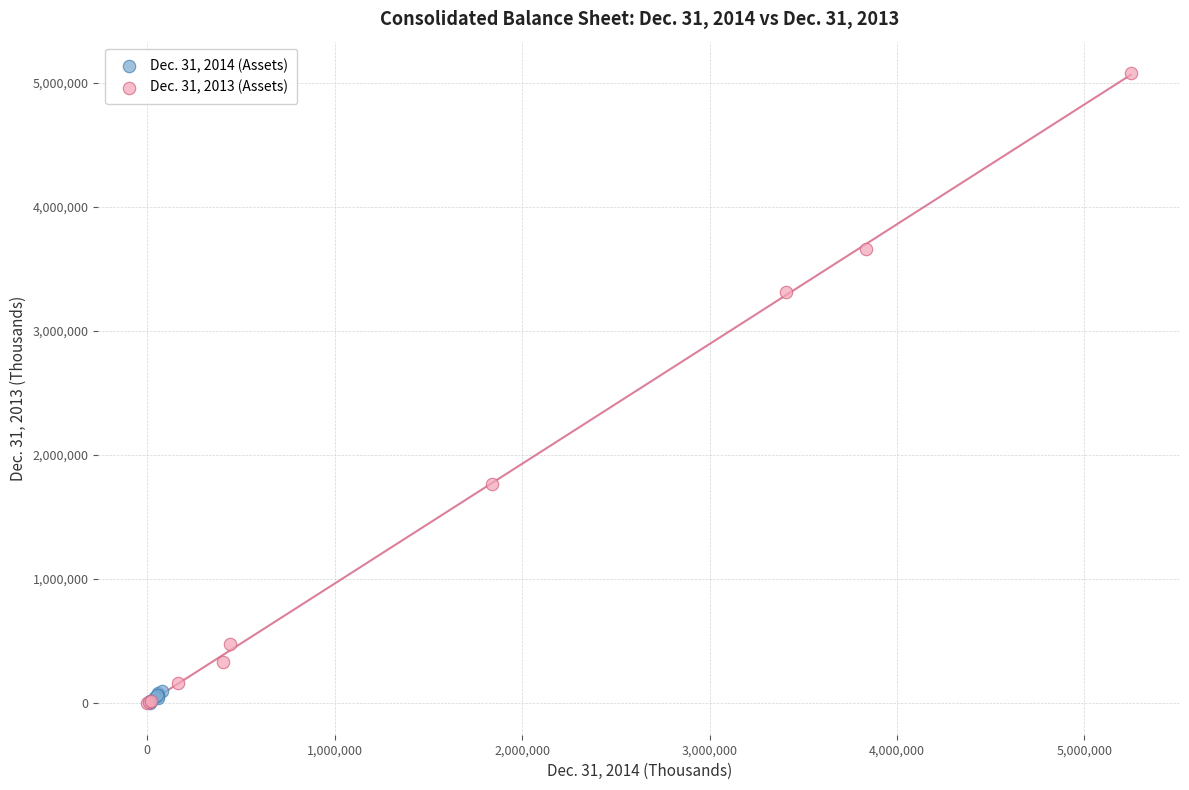

Which series has the widest spread of Y values?

Dec. 31, 2013 (Assets)